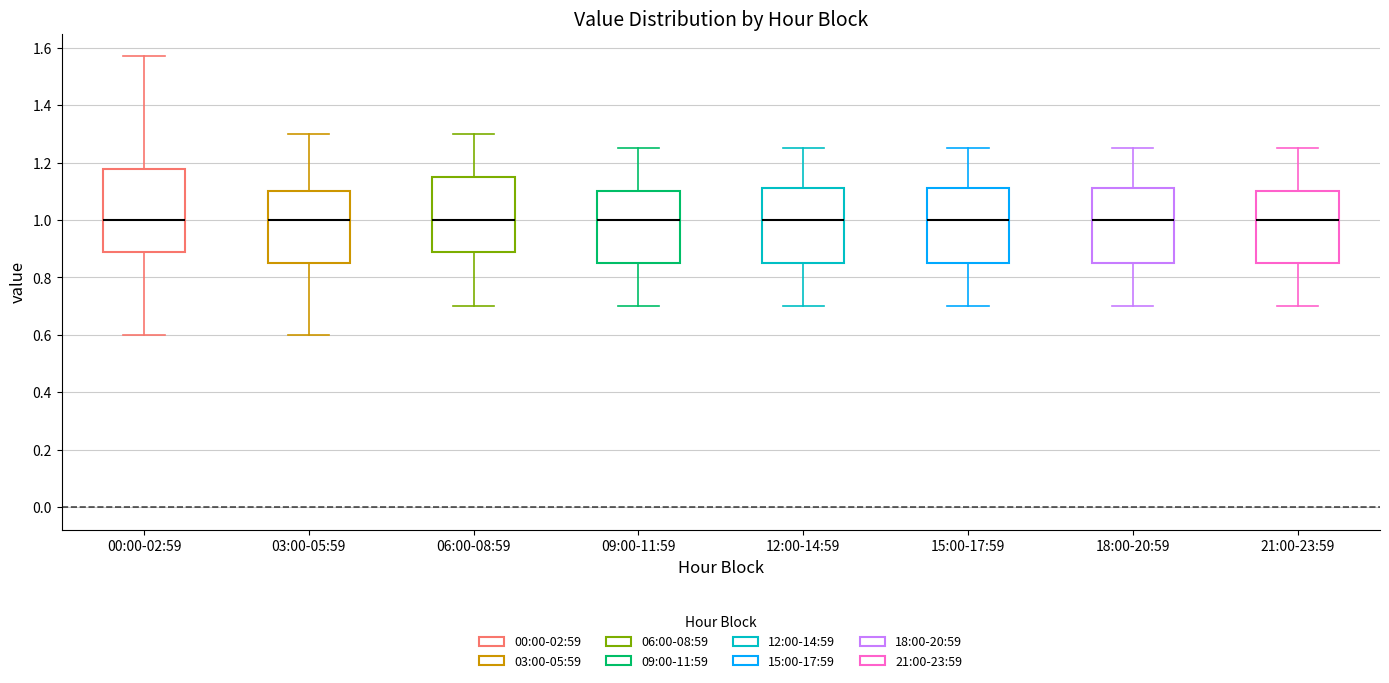

Reading left to right, read every box against the y-axis: the position of its median line, the range the box covers, and the ends of its whiskers. The values are not printed on the chart, so give them approximately, as read against the axis.

00:00-02:59: median 1.00, box 0.88 to 1.18, whiskers 0.60 to 1.58
03:00-05:59: median 1.00, box 0.86 to 1.10, whiskers 0.60 to 1.30
06:00-08:59: median 1.00, box 0.88 to 1.16, whiskers 0.70 to 1.30
09:00-11:59: median 1.00, box 0.86 to 1.10, whiskers 0.70 to 1.26
12:00-14:59: median 1.00, box 0.86 to 1.12, whiskers 0.70 to 1.26
15:00-17:59: median 1.00, box 0.86 to 1.12, whiskers 0.70 to 1.26
18:00-20:59: median 1.00, box 0.86 to 1.12, whiskers 0.70 to 1.26
21:00-23:59: median 1.00, box 0.86 to 1.10, whiskers 0.70 to 1.26